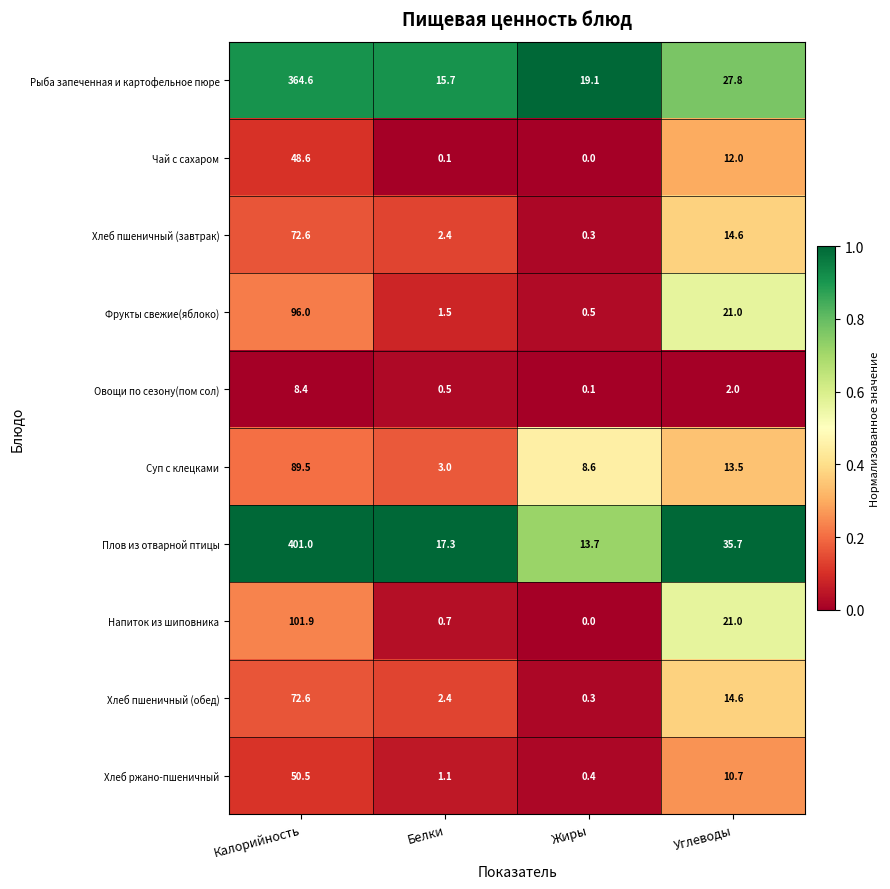

What is the difference between the highest and lowest values at Белки?

17.2